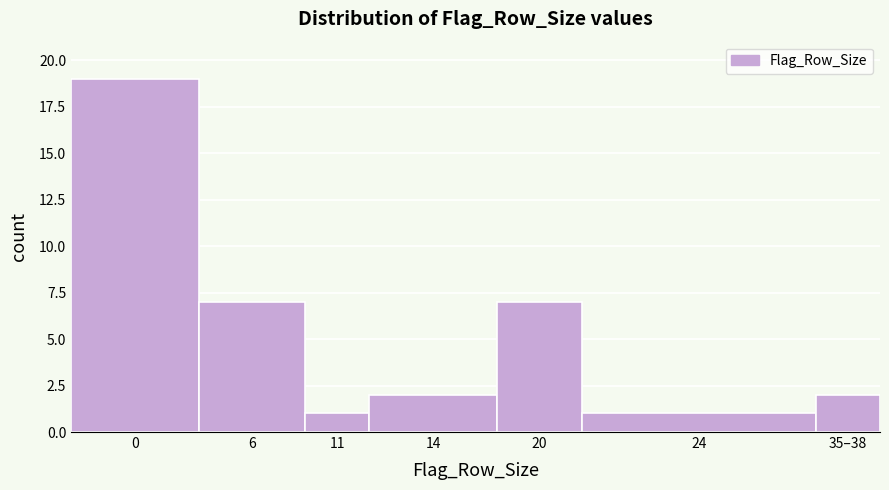

Reading left to right, what are all the values shown in this chart?

19	7	1	2	7	1	2